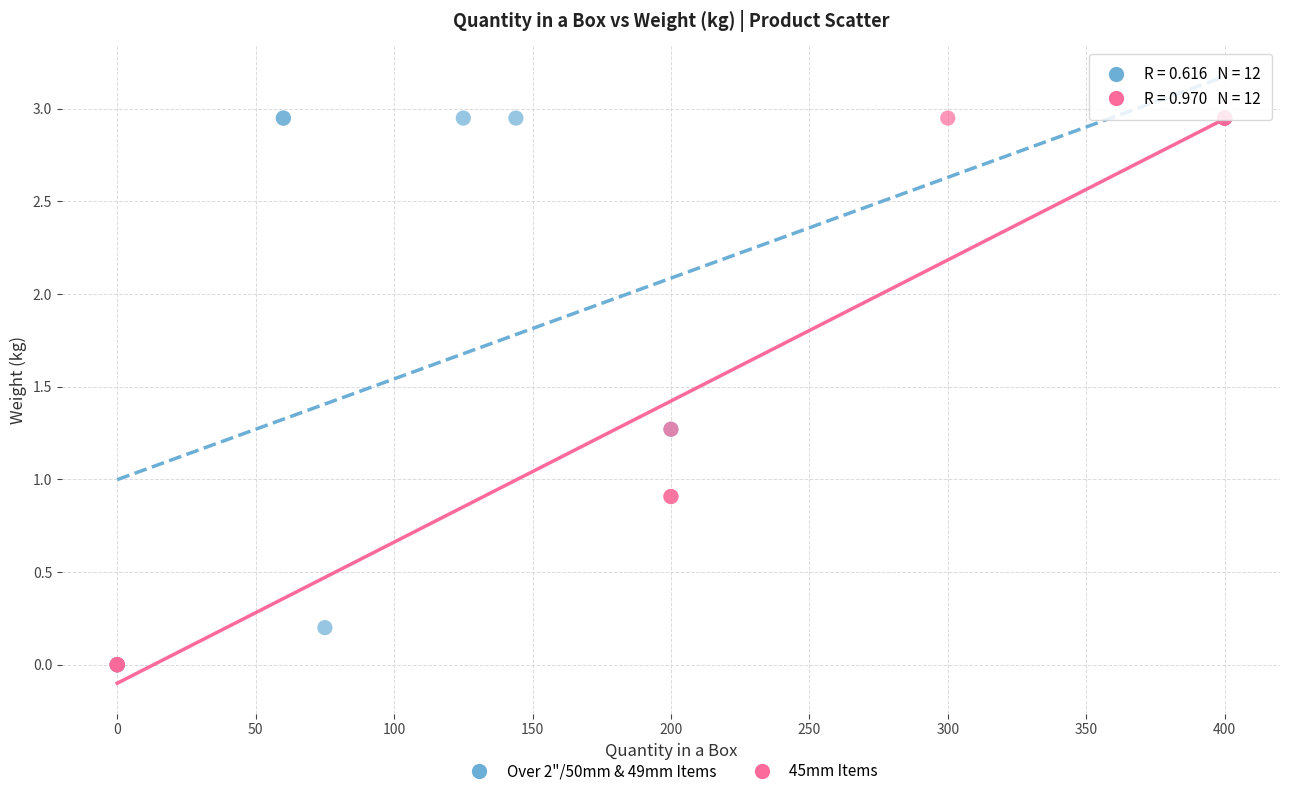

What are all the series names shown in the legend?

Over 2"/50mm & 49mm Items, 45mm Items